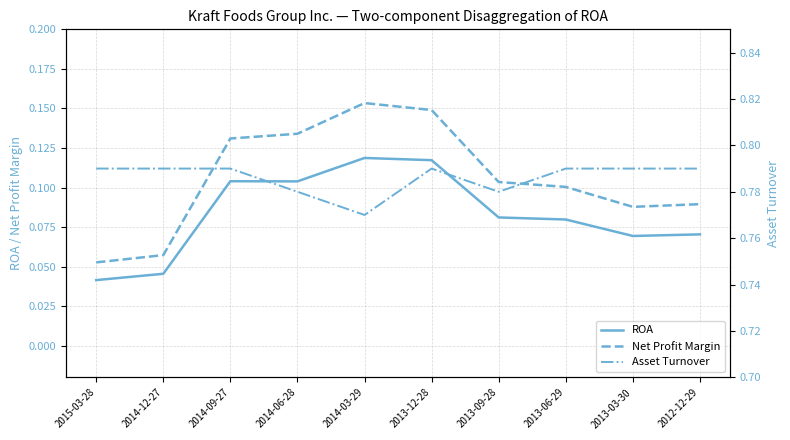

Is it true that ROA equals 0.0 at 2014-12-27?

False